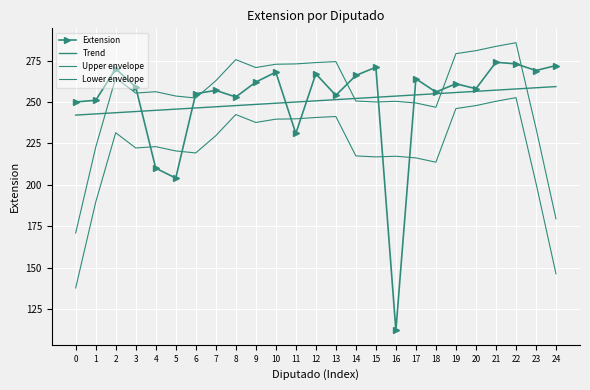

What is the average value of the Lower envelope series?

221.6